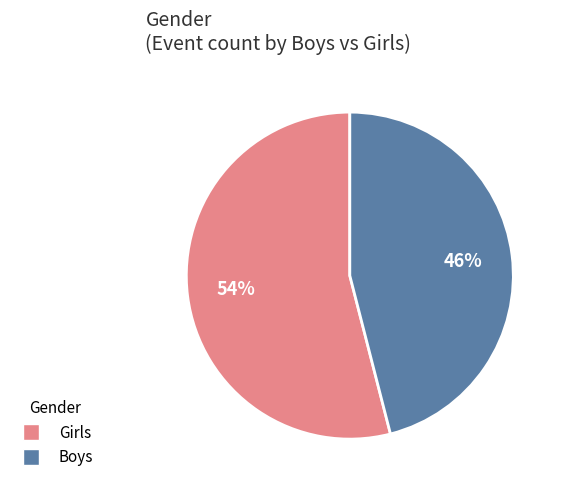

Which category accounts for the majority?

Girls